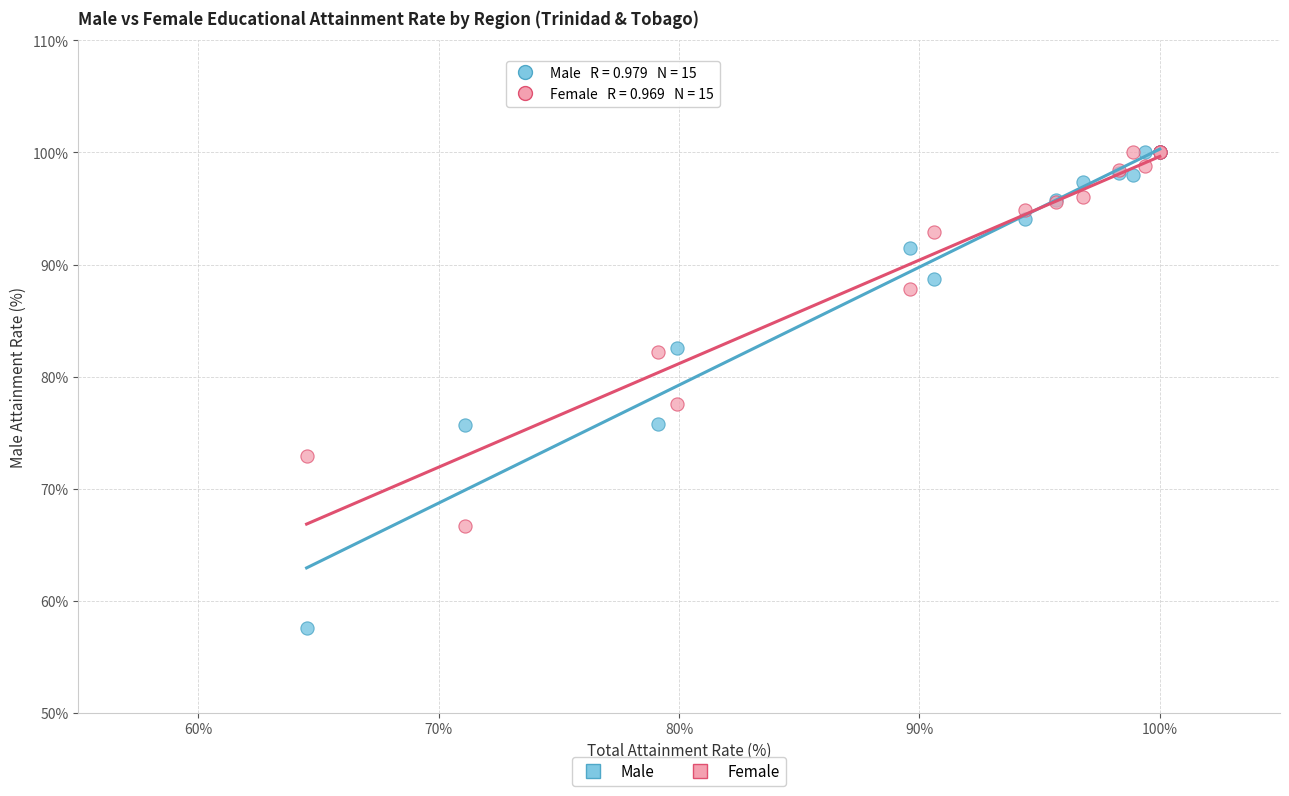

Which series has the largest Y range (max minus min)?

Male